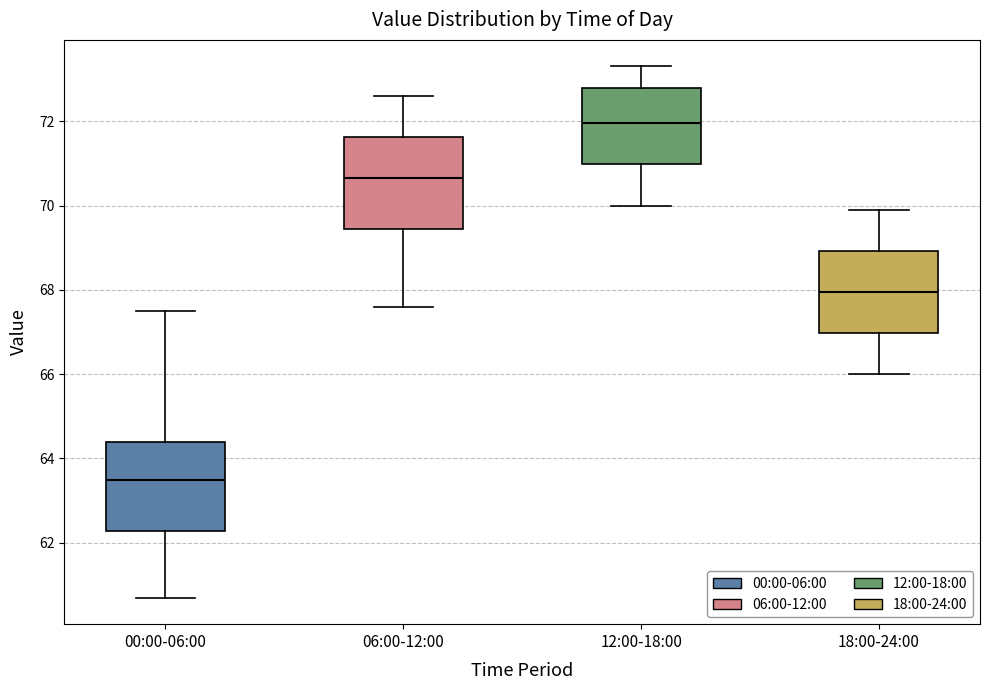

Which box has the lowest median line?

00:00-06:00